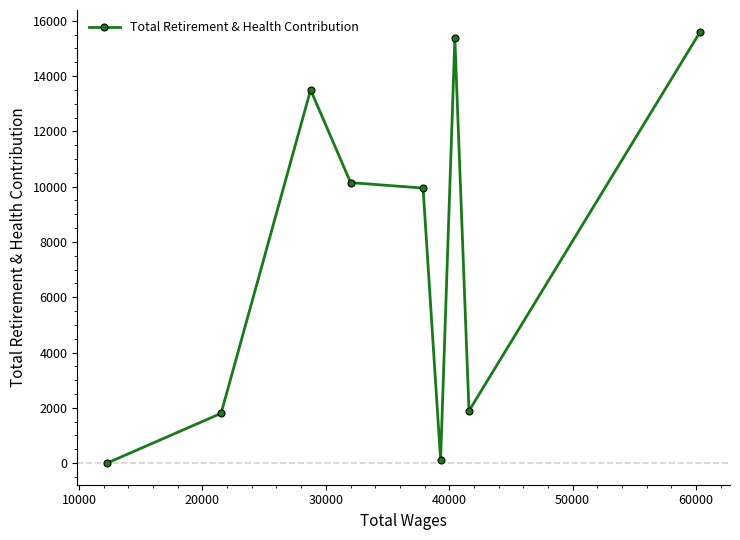

What is the average value?

7597